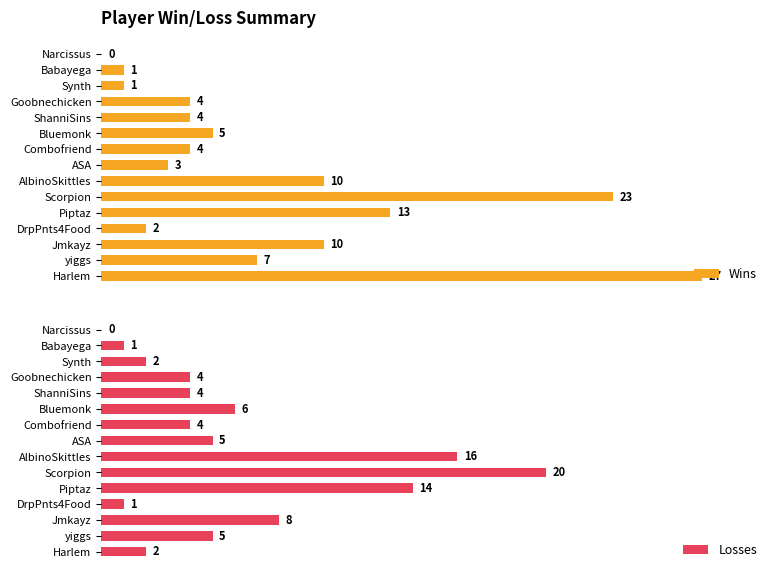

Rank the series by their maximum value, from highest to lowest.

Wins, Losses